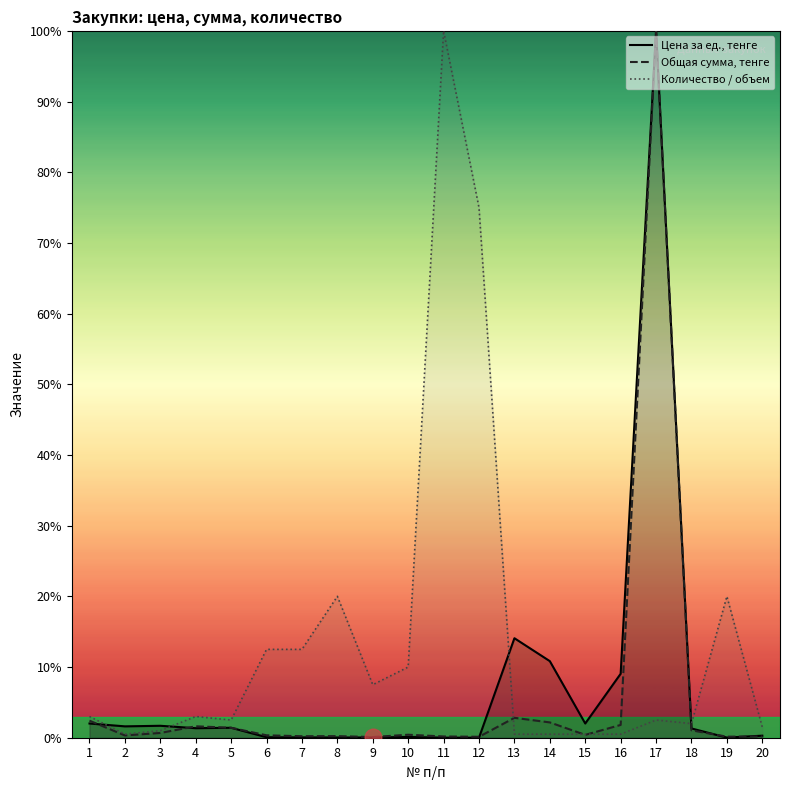

List the series in order of their overall mean, highest first.

Количество / объем, Цена за ед., тенге, Общая сумма, тенге